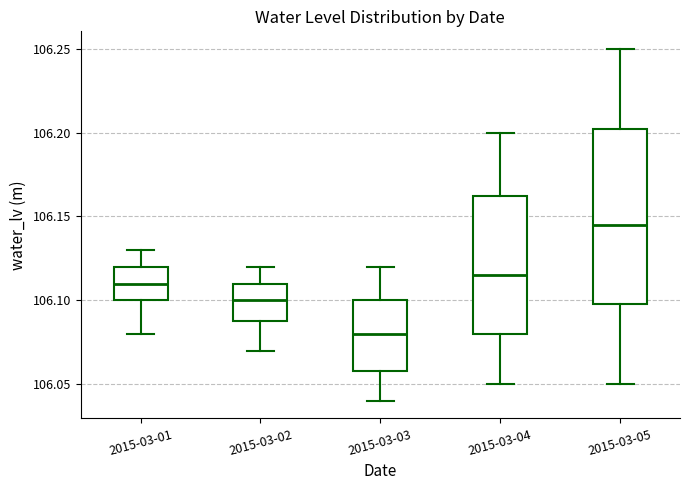

Which box has the highest median line?

2015-03-05